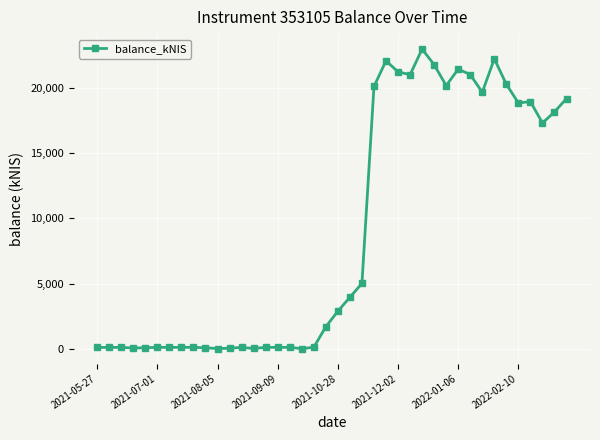

What is the average value?

9042.5